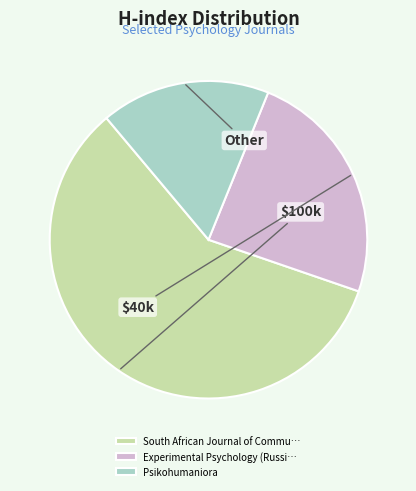

The Experimental Psychology (Russi… slice represents 35% of the pie. True or false?

False